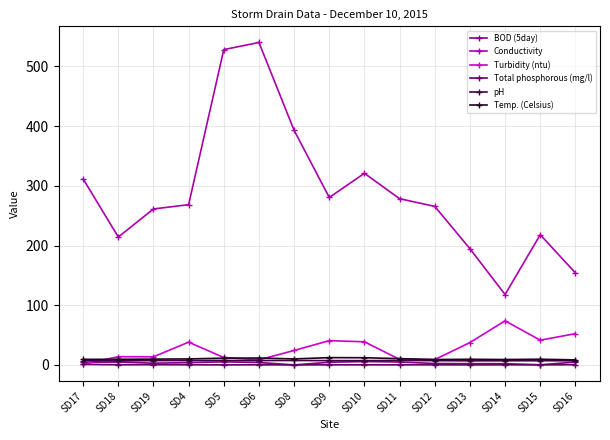

What is the label of the 12th point from the right?

SD4